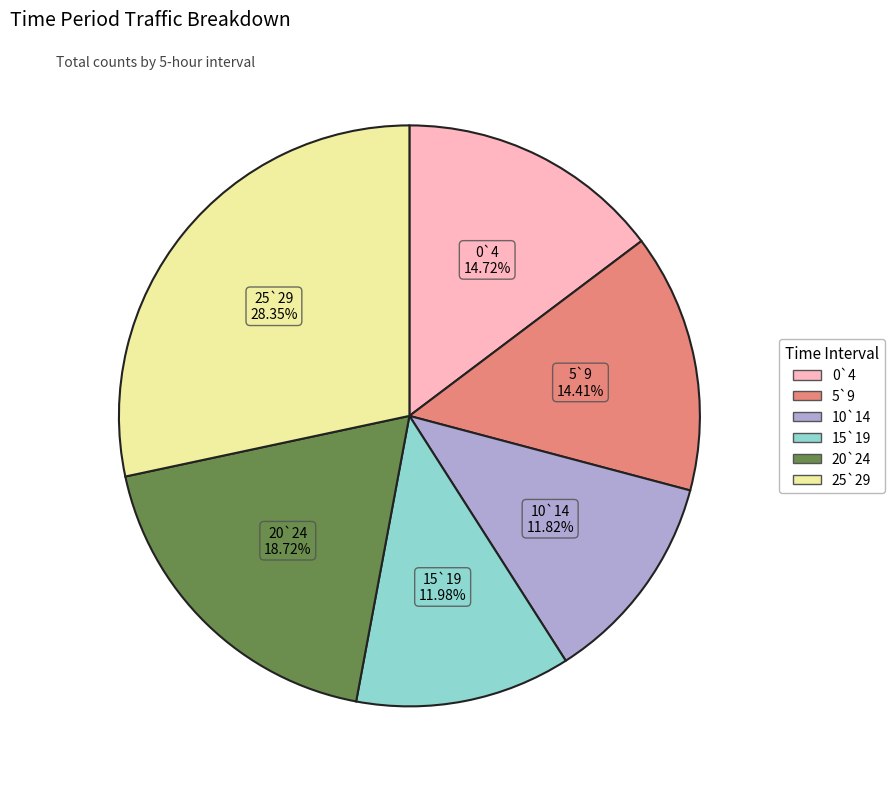

To the nearest percent, what portion does 0`4 represent?

15%